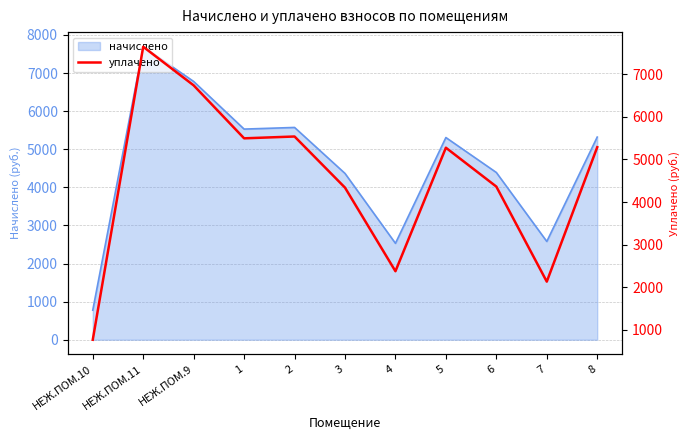

How many points are lower than both their immediate neighbors (excluding endpoints)?

3